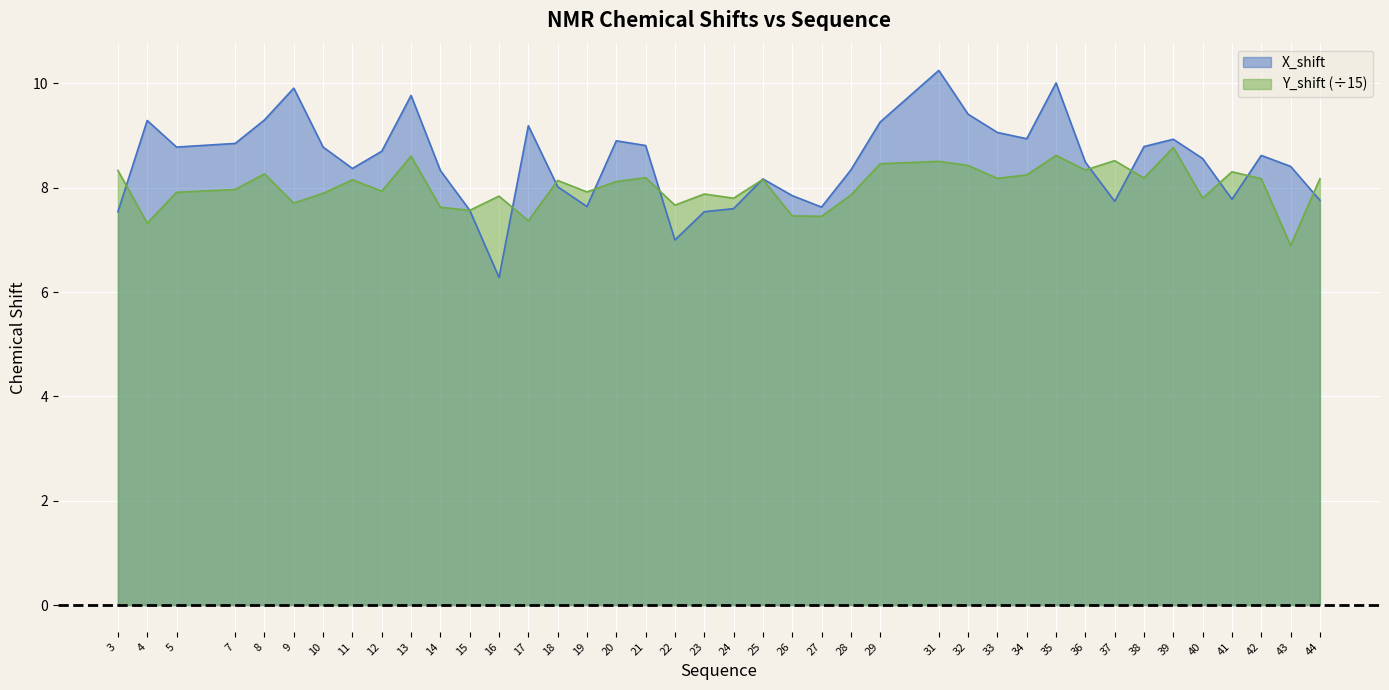

How many interior local valleys does the Y_shift series have?

14